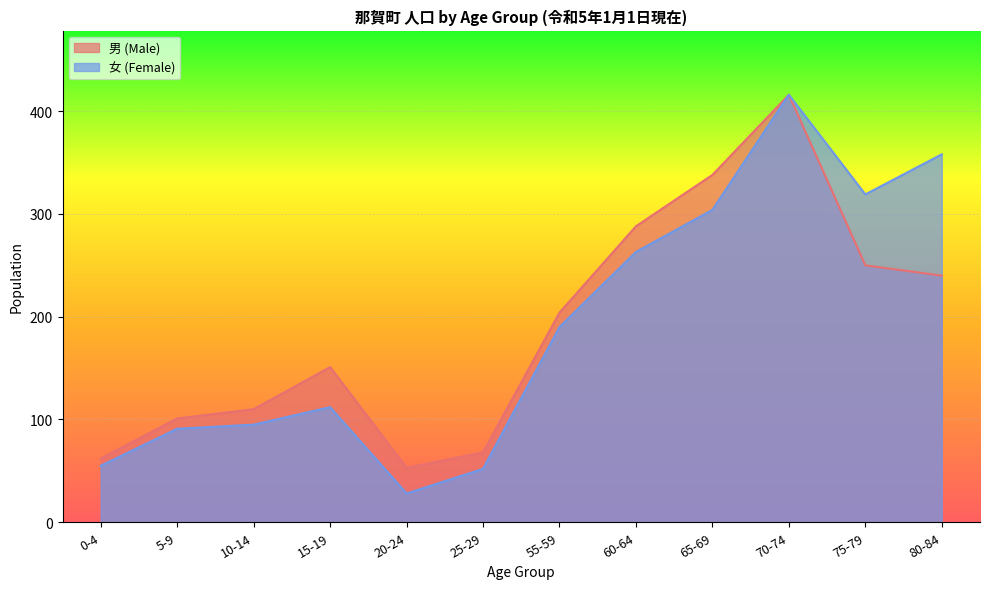

Which series has the largest range (max minus min)?

女 (Female)